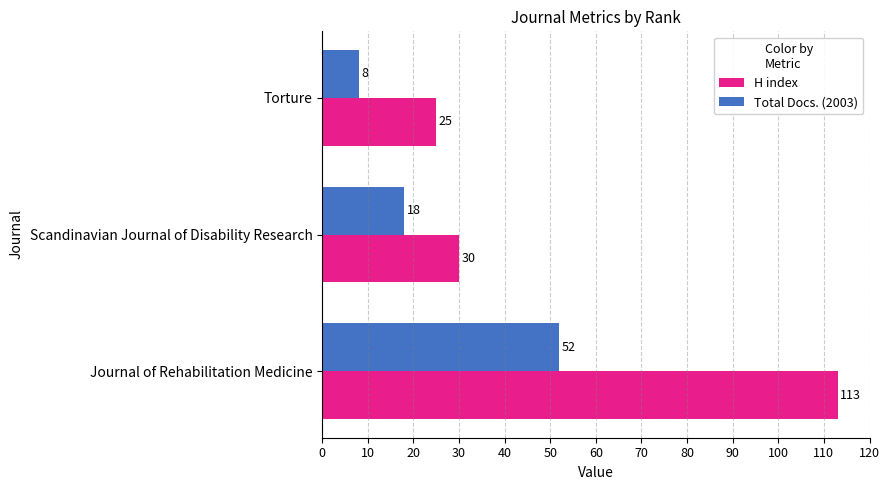

How many values in the H index series are below 30?

1